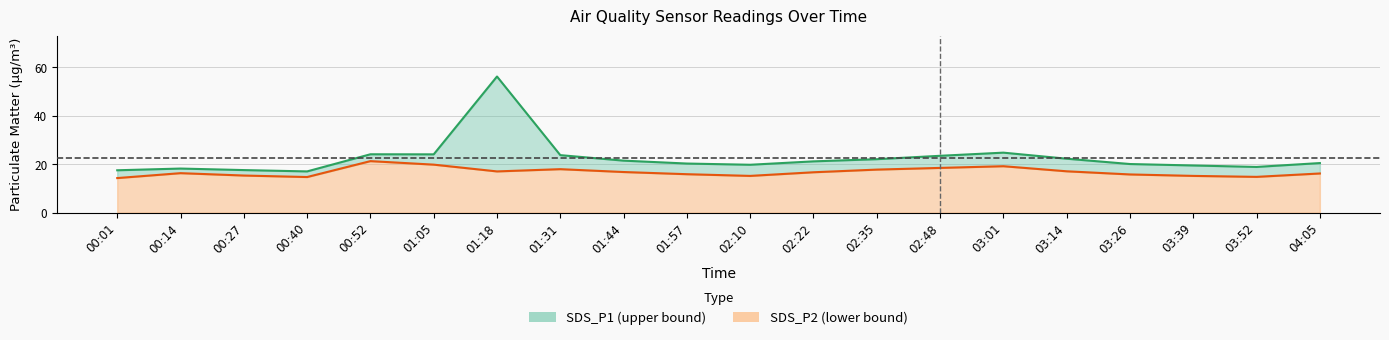

Reading left to right, what are all the values shown in this chart?

SDS_P1: 17.5	18.2	17.6	17.1	24.1	24.1	56.2	23.8	21.5	20.3	19.8	21.2	22.1	23.5	24.8	22.3	20.1	19.5	18.9	20.5
SDS_P2: 14.3	16.3	15.3	14.7	21.3	19.9	17.1	18.0	16.8	15.9	15.2	16.7	17.8	18.5	19.2	17.1	15.8	15.2	14.8	16.2